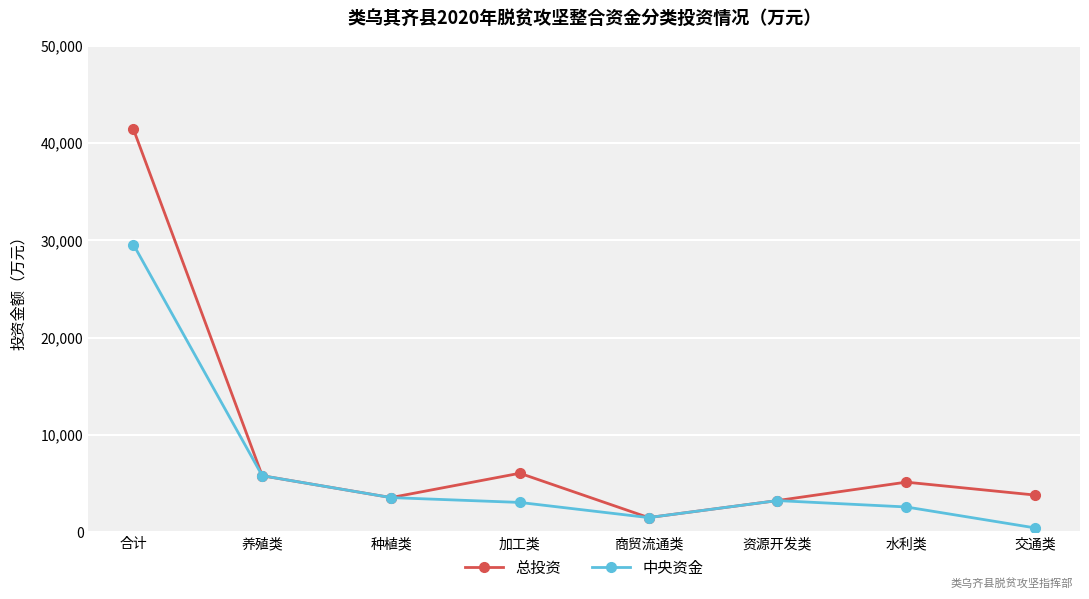

What is the label of the 6th point from the right?

种植类